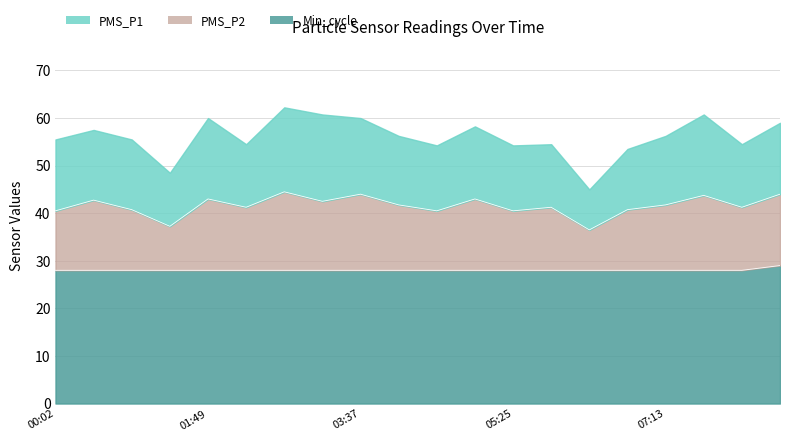

True or false: PMS_P2 and Min_cycle cross at least once.

False